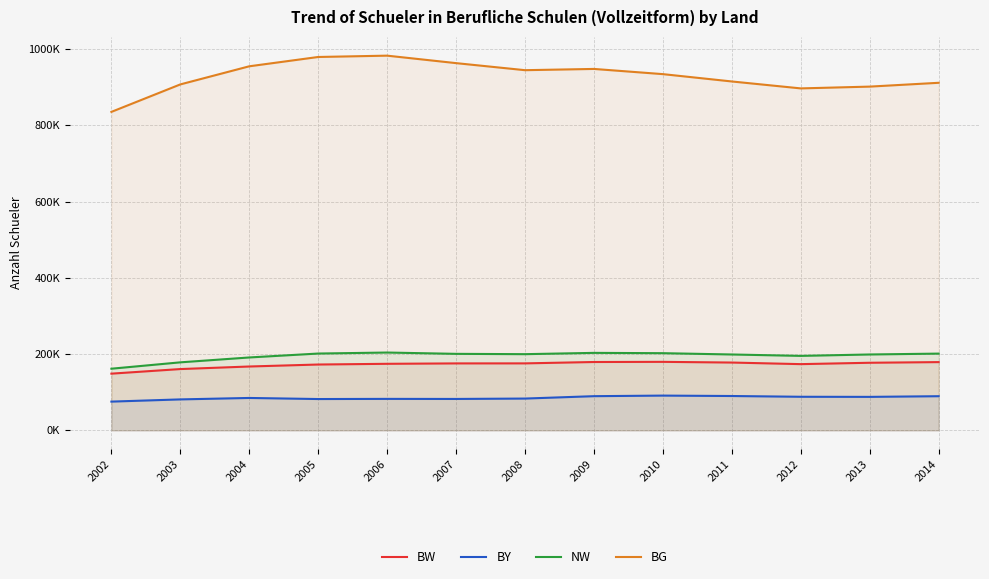

What is the average value of the BG series?

928571